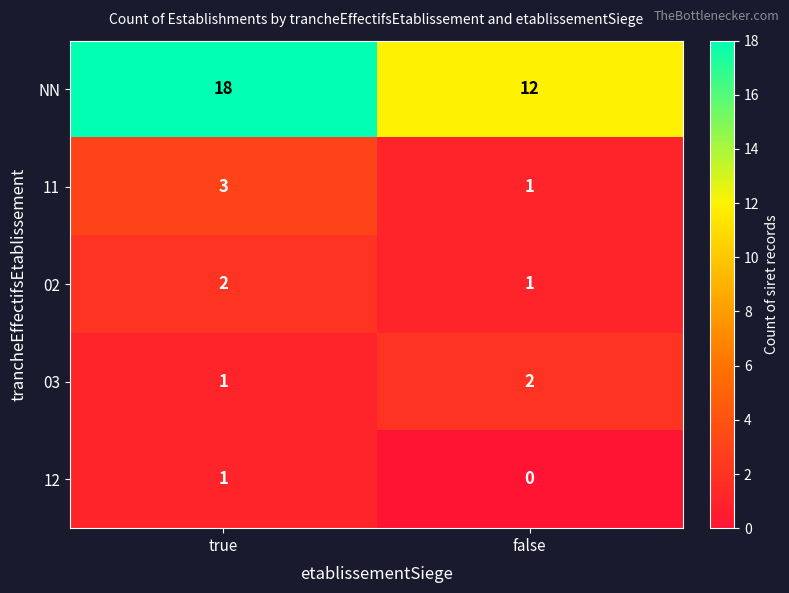

Reading right to left, what are all the values shown in this chart?

NN: false=12	true=18
11: false=1	true=3
02: false=1	true=2
03: false=2	true=1
12: false=0	true=1